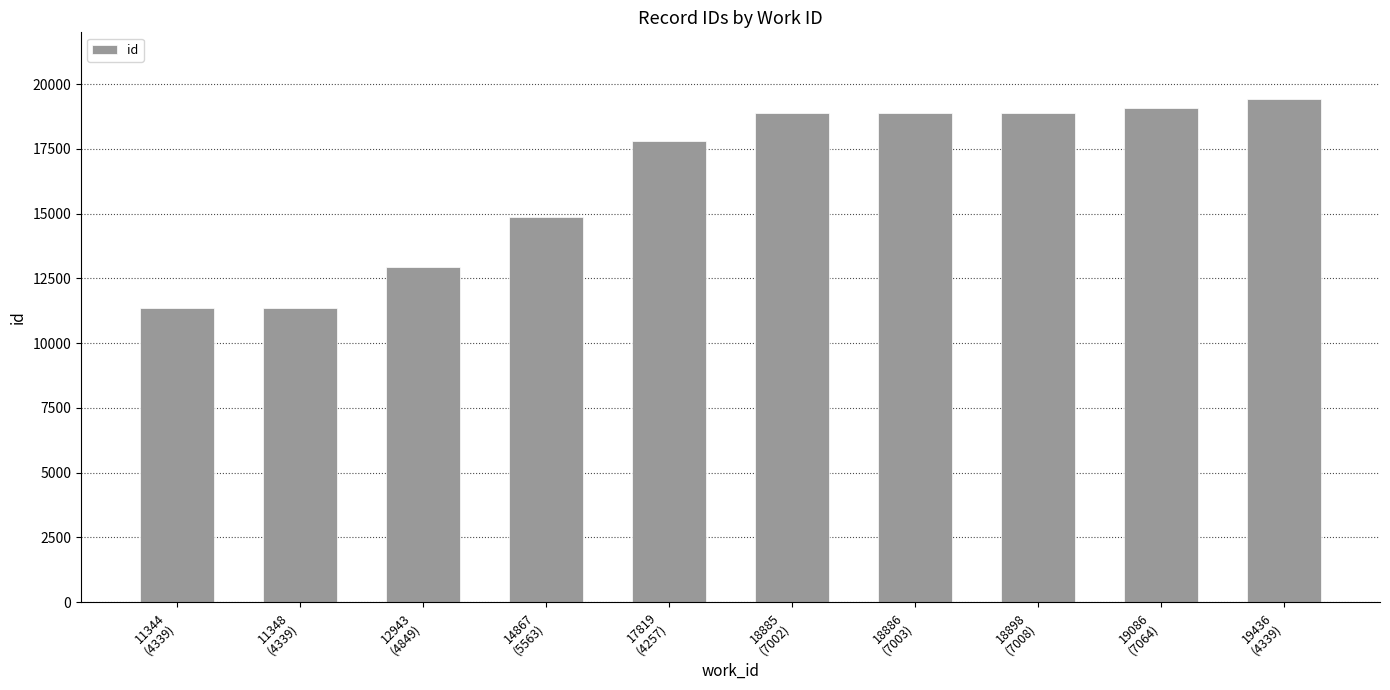

Which category has the highest value across all series?

19436
(4339)